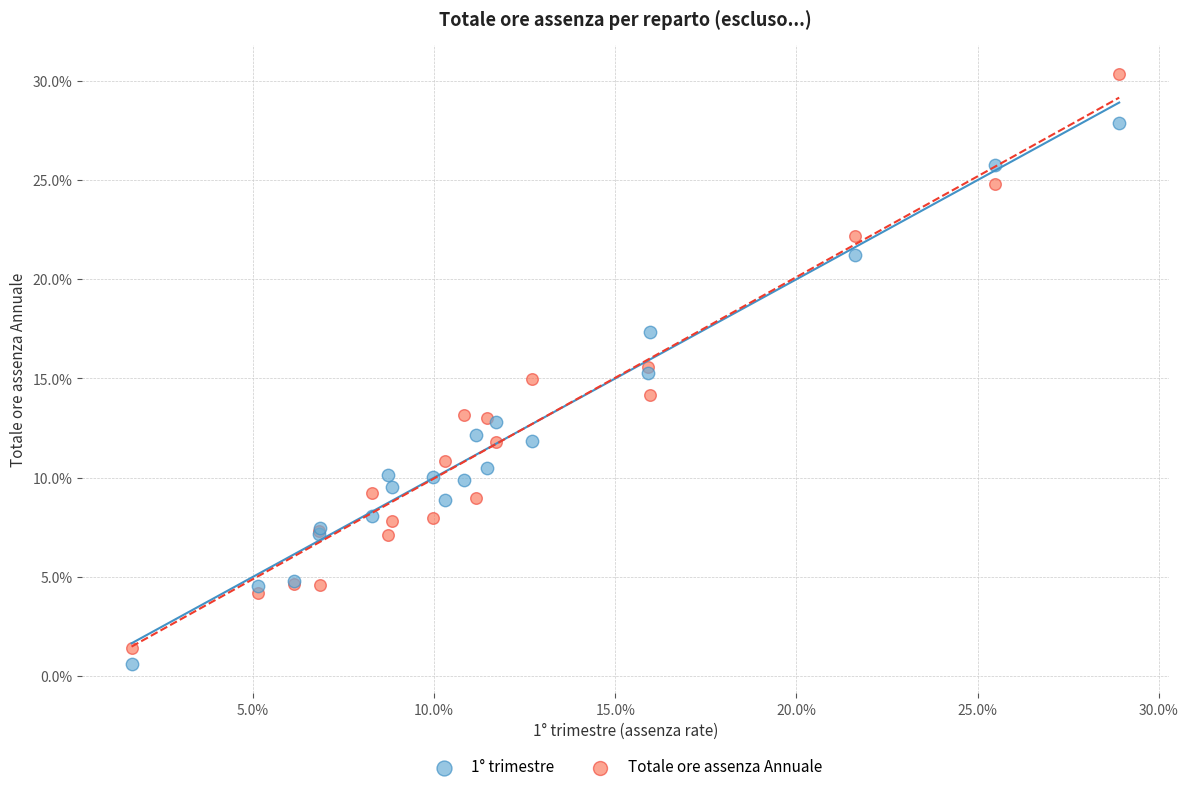

What are all the series names shown in the legend?

1° trimestre, Totale ore assenza Annuale